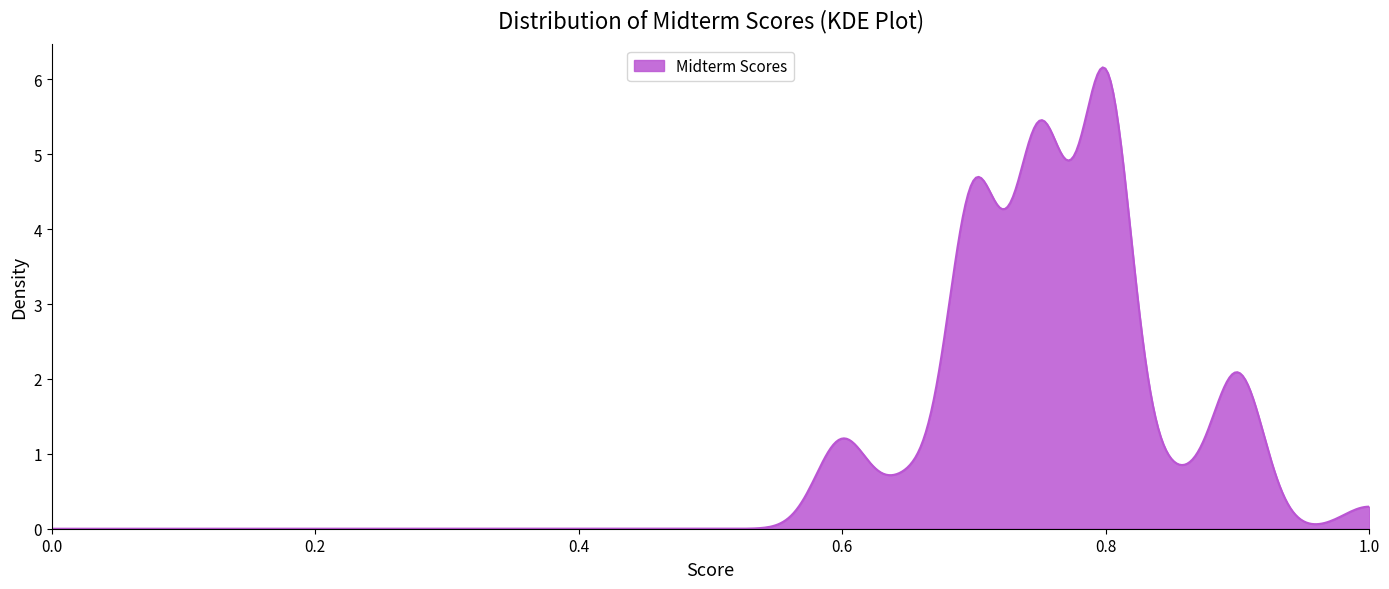

What is the greatest value displayed?

6.2